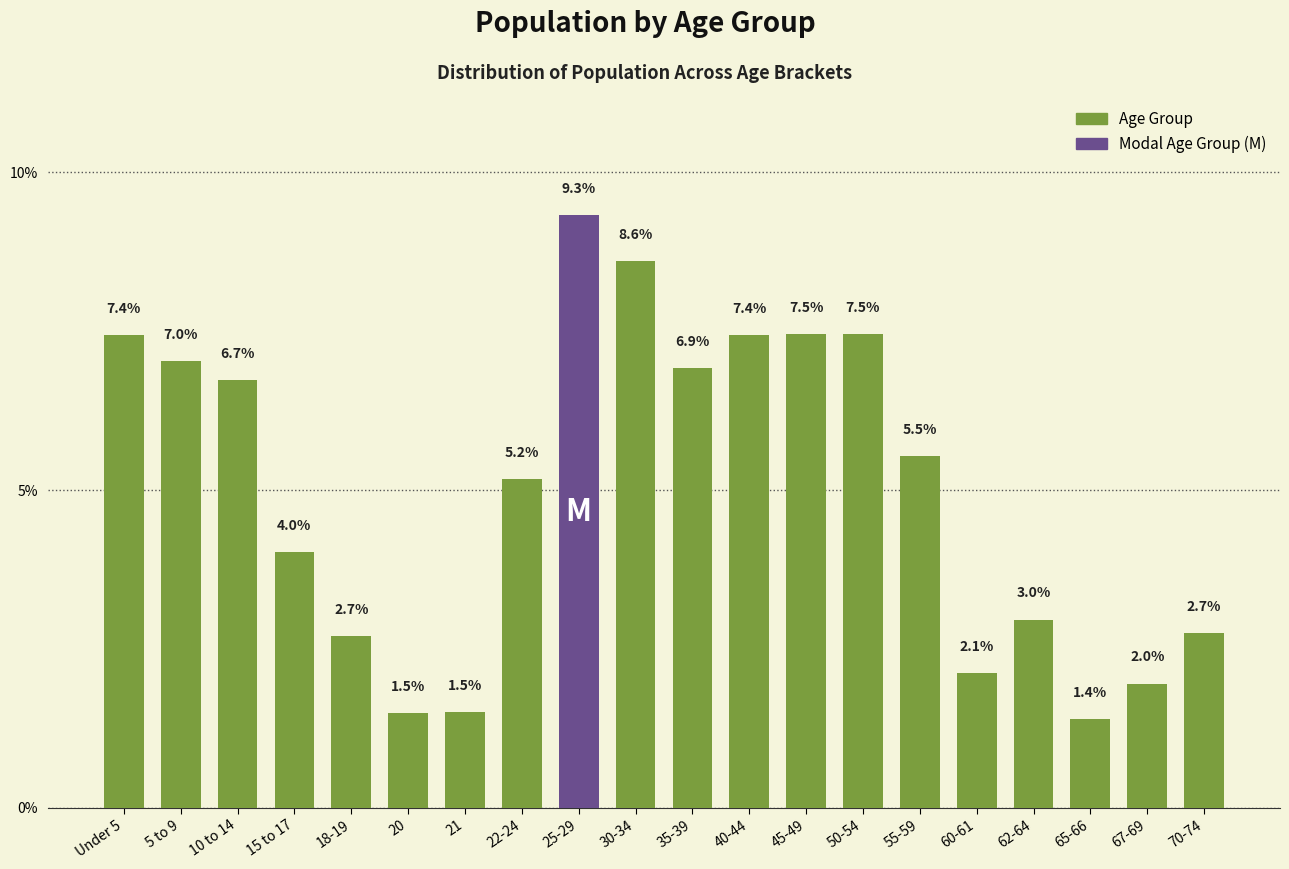

Reading left to right, what are all the values shown in this chart?

Under 5=7.4	5 to 9=7.0	10 to 14=6.7	15 to 17=4.0	18-19=2.7	20=1.5	21=1.5	22-24=5.2	25-29=9.3	30-34=8.6	35-39=6.9	40-44=7.4	45-49=7.5	50-54=7.5	55-59=5.5	60-61=2.1	62-64=3.0	65-66=1.4	67-69=2.0	70-74=2.7